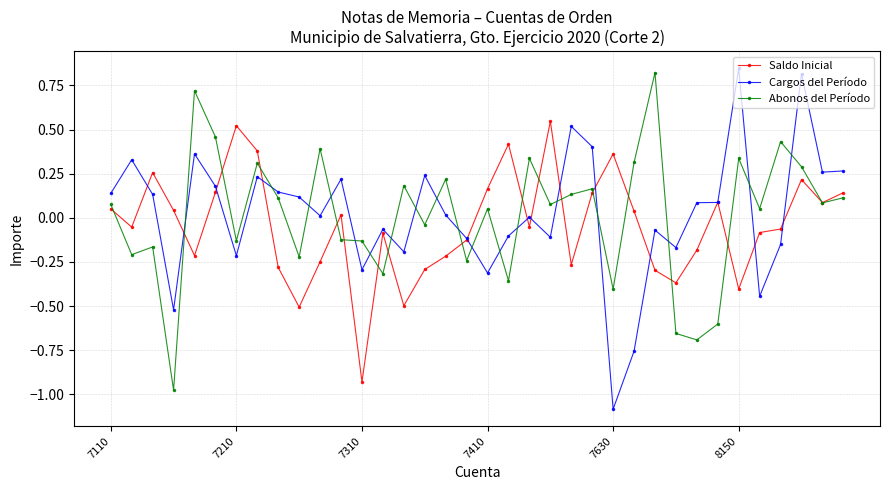

Which series has the widest spread of values?

Cargos del Período